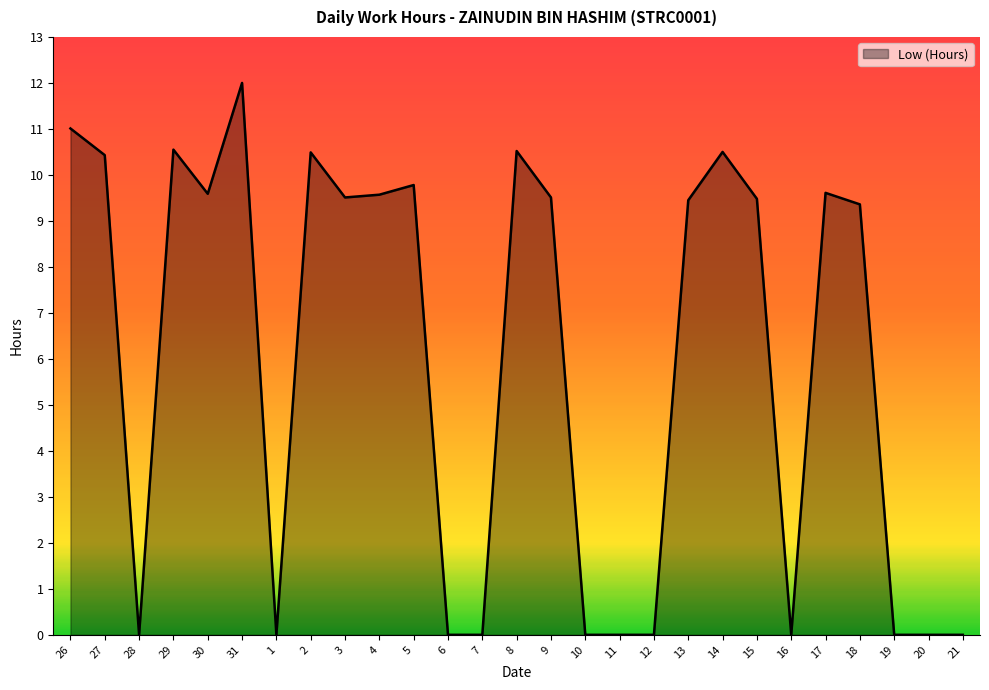

True or false: the data has more than 2 interior local peaks.

True